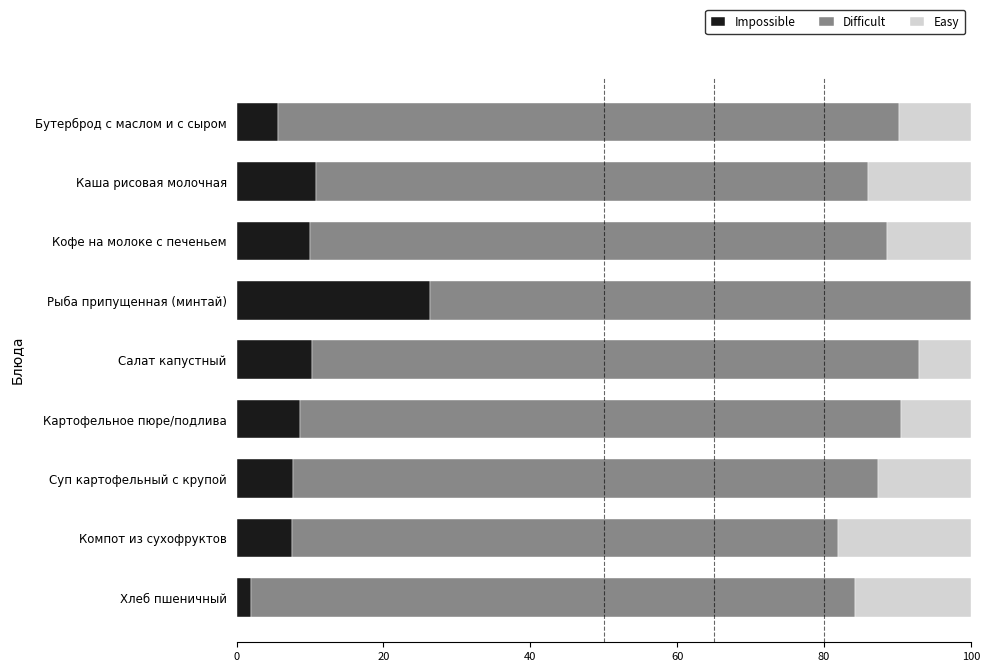

What is the highest value of the Impossible series?

26.3